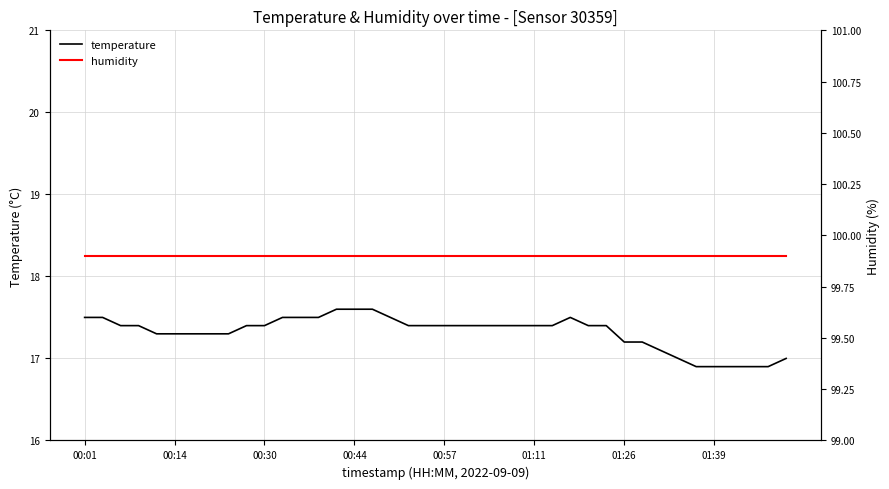

Where is humidity nearest to the value 99?

00:01